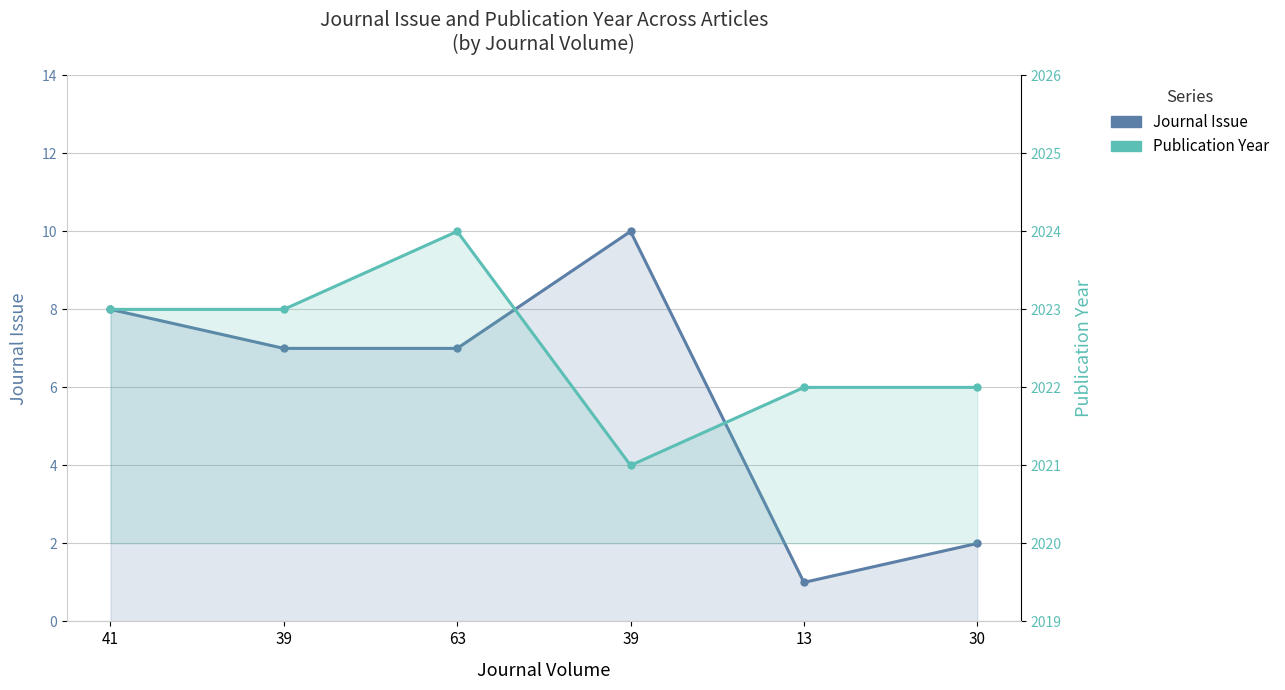

Count the number of categories in the chart.

6